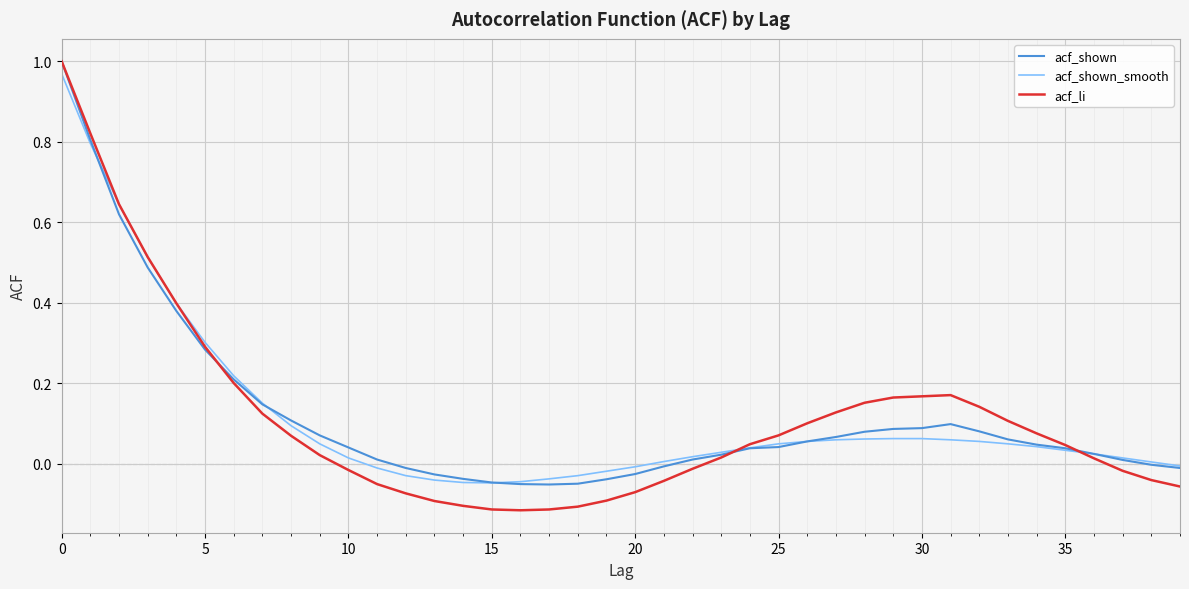

Which series has the widest spread of values?

acf_li